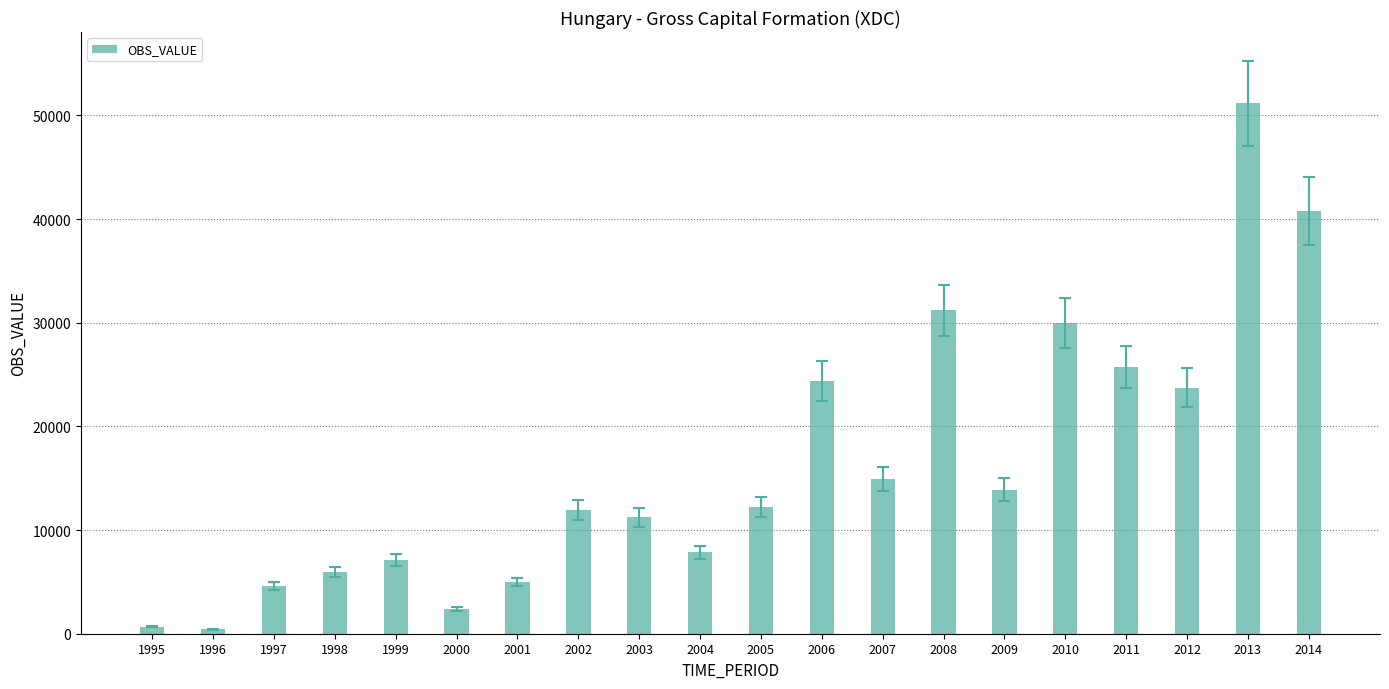

Between 2000 and 1997, which is larger?

1997